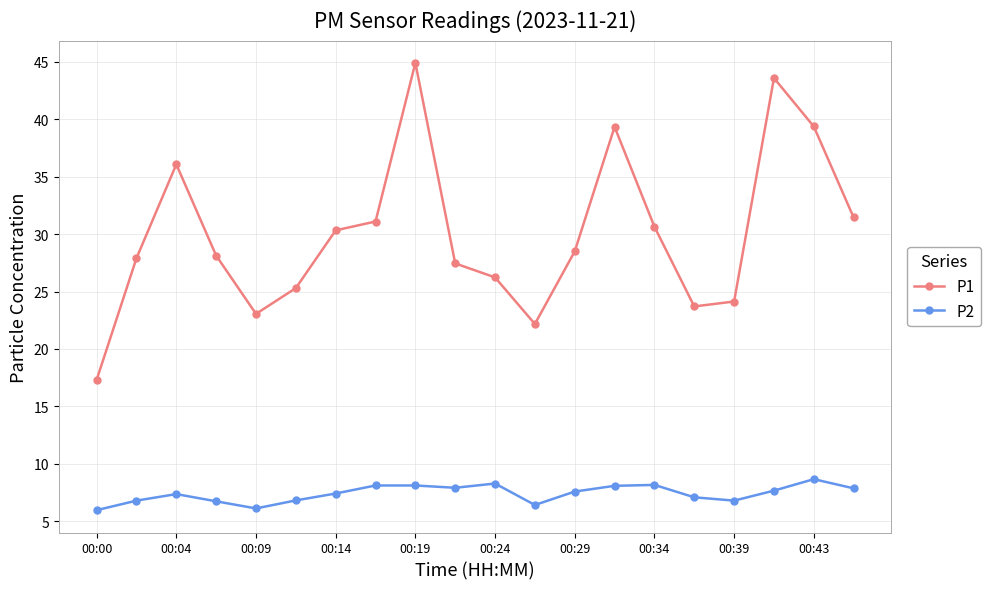

Count the number of data series in this chart.

2